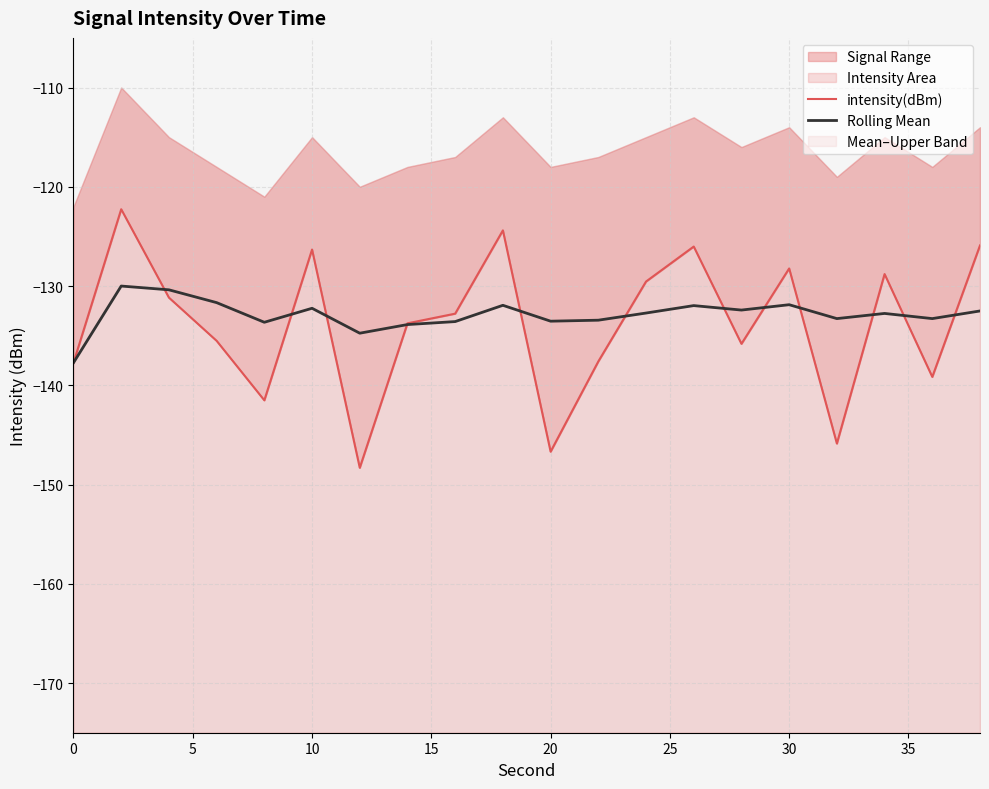

In intensity(dBm), how many points are lower than both neighbors (excluding endpoints)?

6